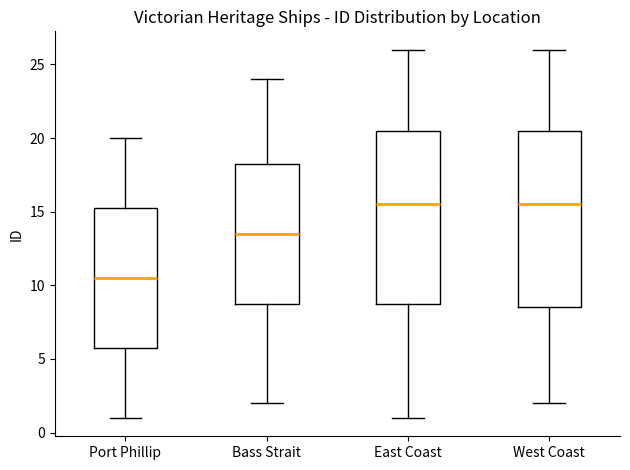

Reading left to right, read every box against the y-axis: the position of its median line, the range the box covers, and the ends of its whiskers. The values are not printed on the chart, so give them approximately, as read against the axis.

Port Phillip: median 10.5, box 6.0 to 15.5, whiskers 1.0 to 20.0
Bass Strait: median 13.5, box 9.0 to 18.5, whiskers 2.0 to 24.0
East Coast: median 15.5, box 9.0 to 20.5, whiskers 1.0 to 26.0
West Coast: median 15.5, box 8.5 to 20.5, whiskers 2.0 to 26.0